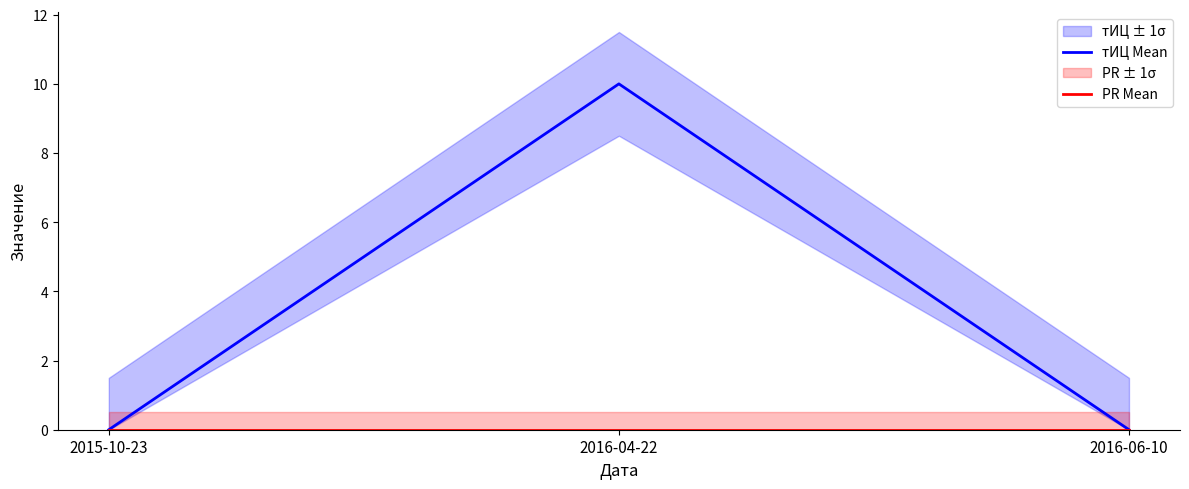

How many тИЦ Mean values are between 0 and 10?

3